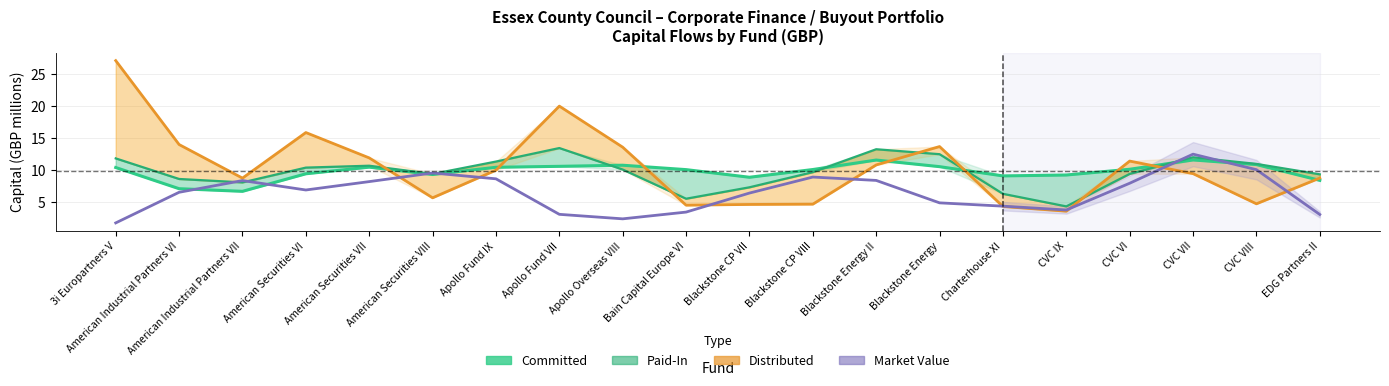

Where is the first local minimum for Distributed (GBP m)?

American Industrial Partners VII